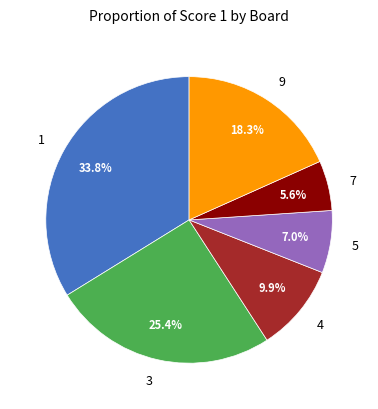

Does 7 account for over 50% of the chart?

No